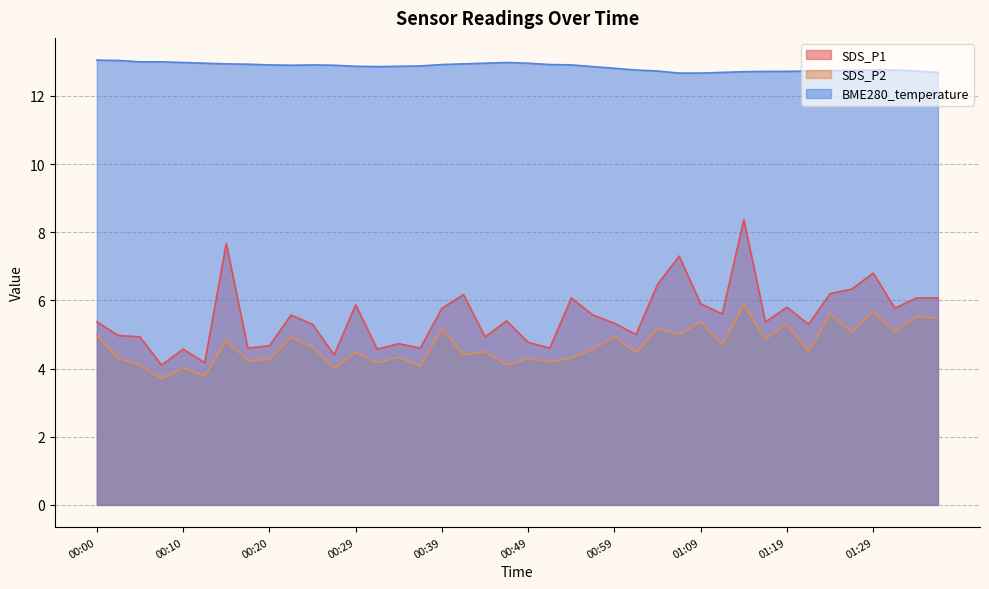

What are all the series names shown in the legend?

SDS_P1, SDS_P2, BME280_temperature